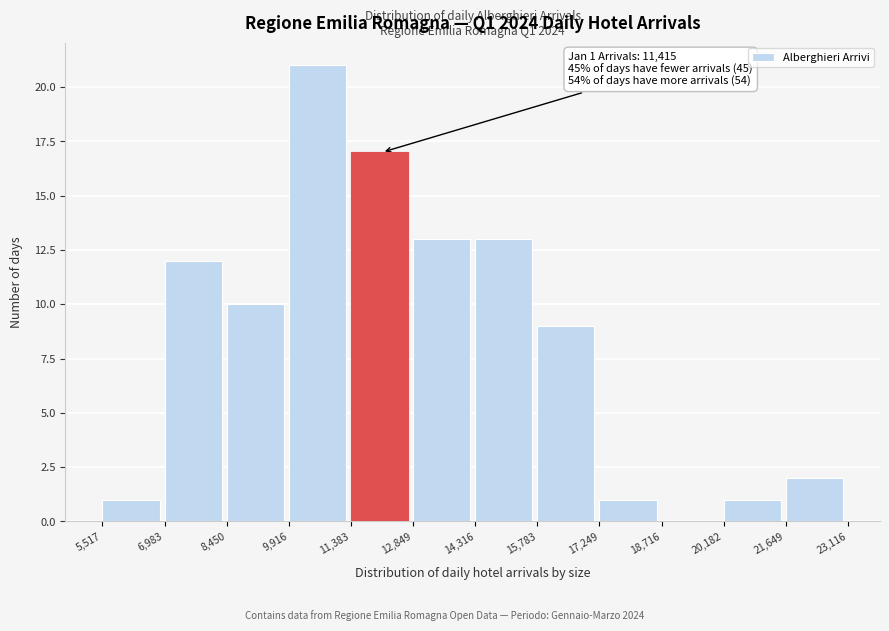

Over which range of the x-axis is the bar tallest?

9,916 to 11,383